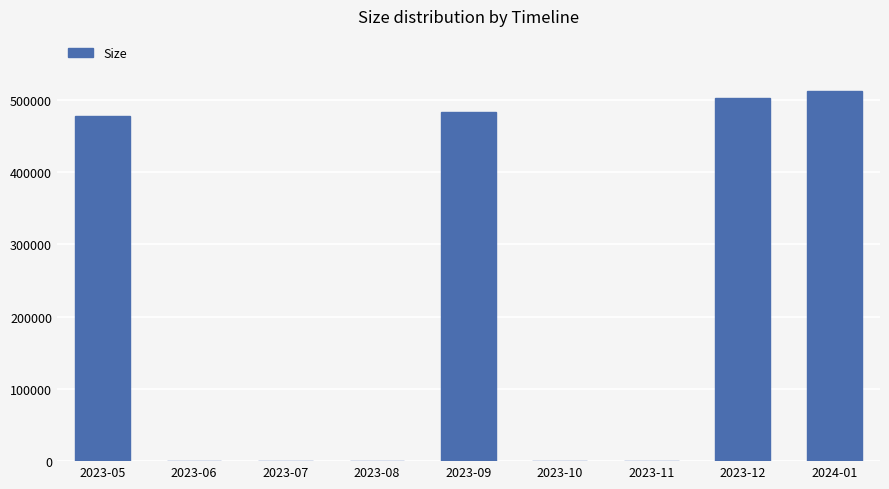

Which category has the highest value across all series?

2024-01